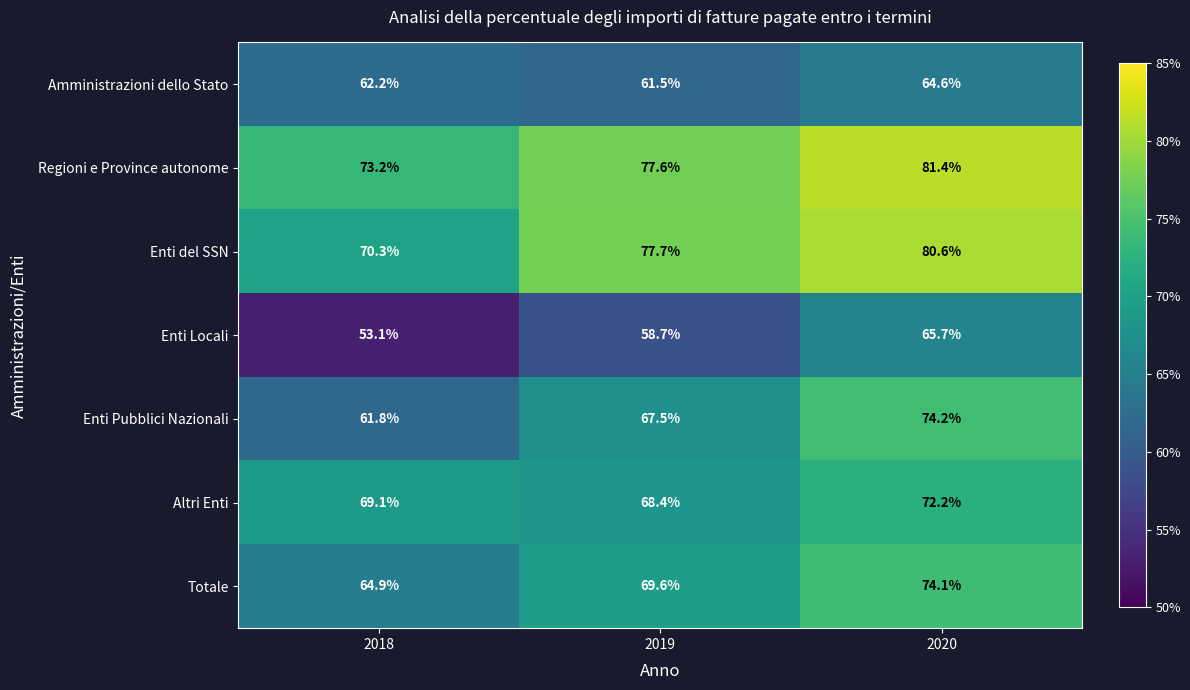

The Enti del SSN series shows 125.4 at 2018. True or false?

False